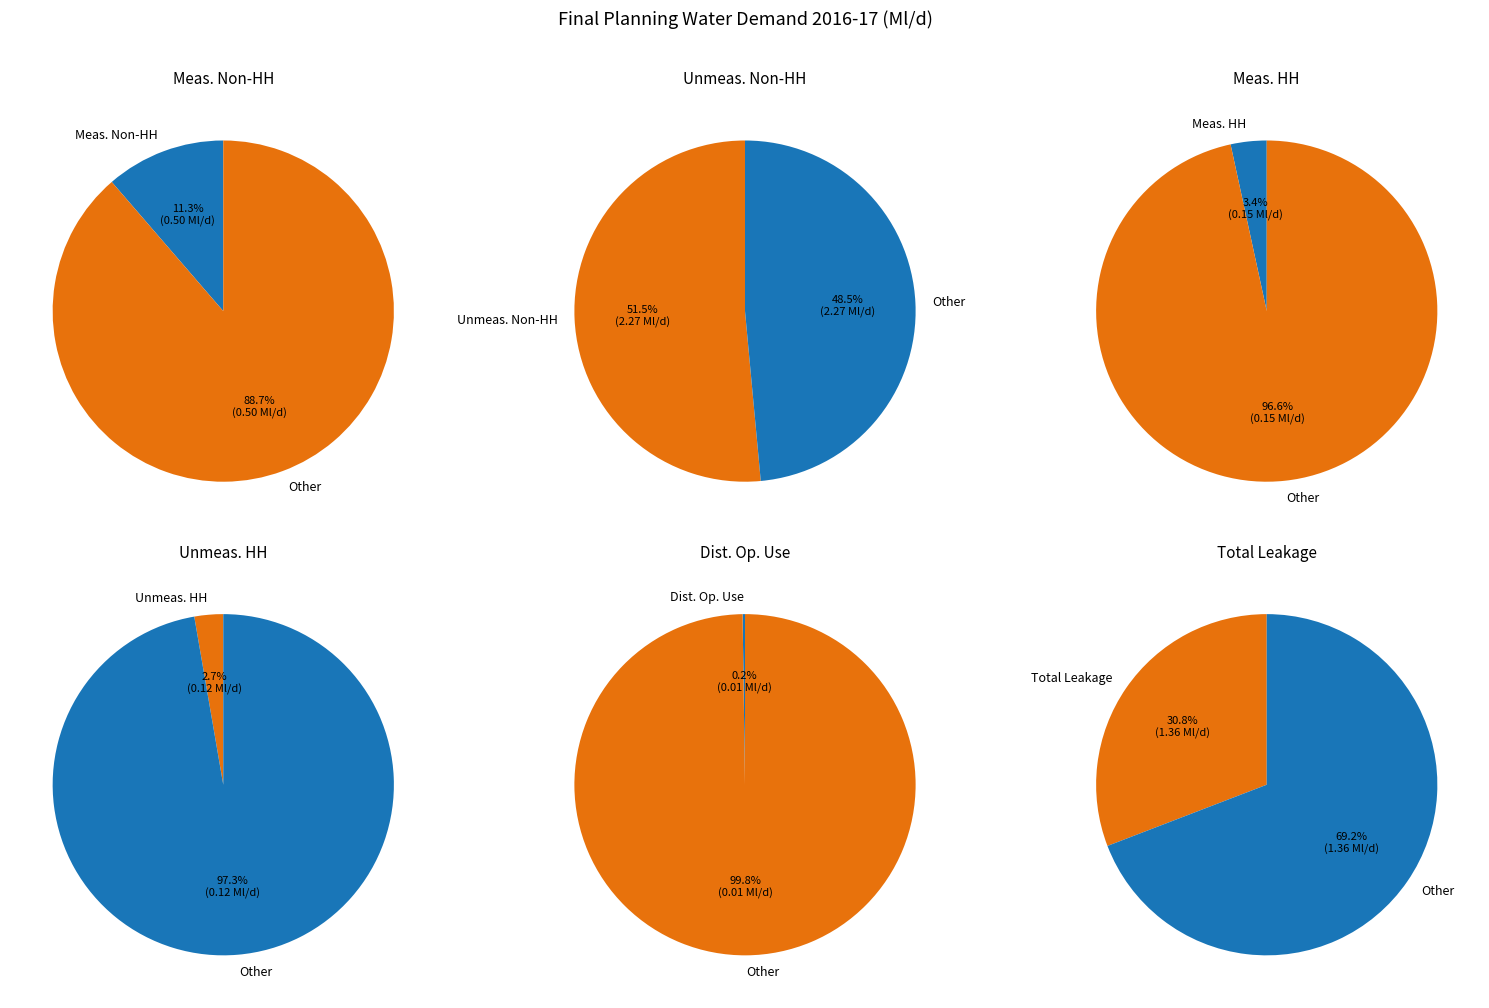

To the nearest percent, what portion does Water Delivered Measured Non Household represent?

11%